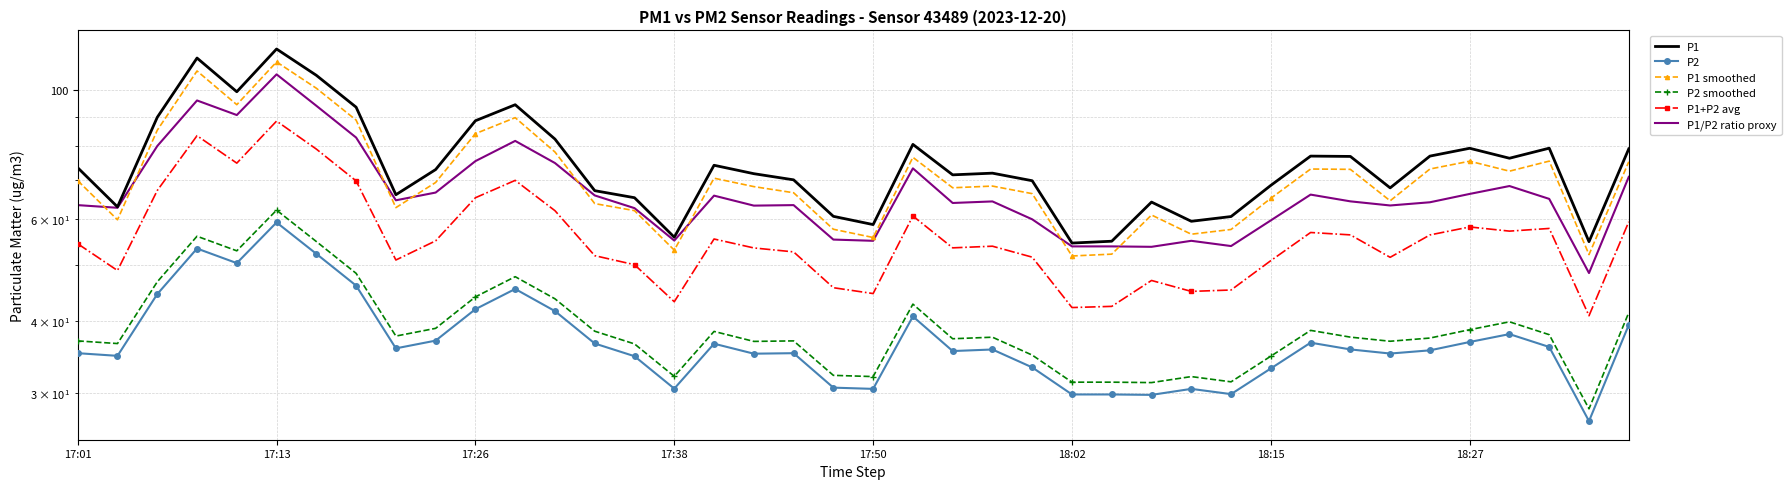

True or false: P2 and P2 smoothed cross at least once.

False